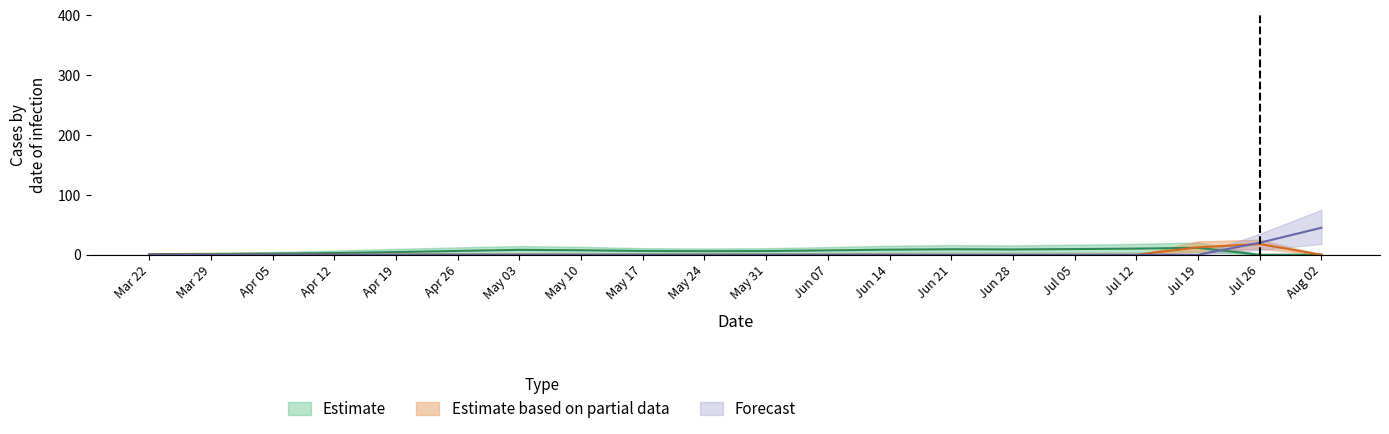

Does the chart display data point markers on the line(s)?

No